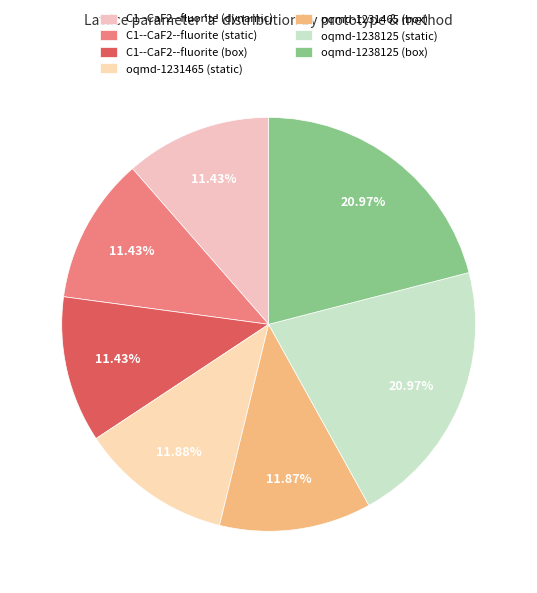

What percentage is the C1--CaF2--fluorite (dynamic) slice, to the nearest percent?

11%